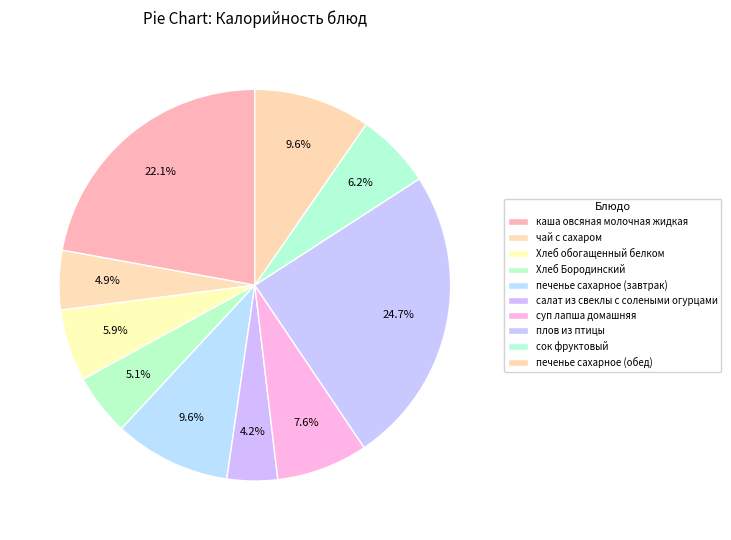

Does any single category account for the majority?

No